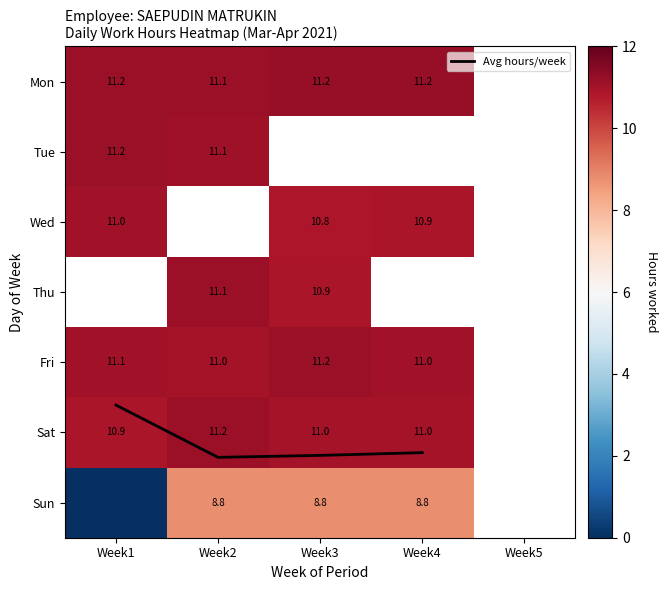

What is the sum of the Sun values at Week2 and Week3?

17.6